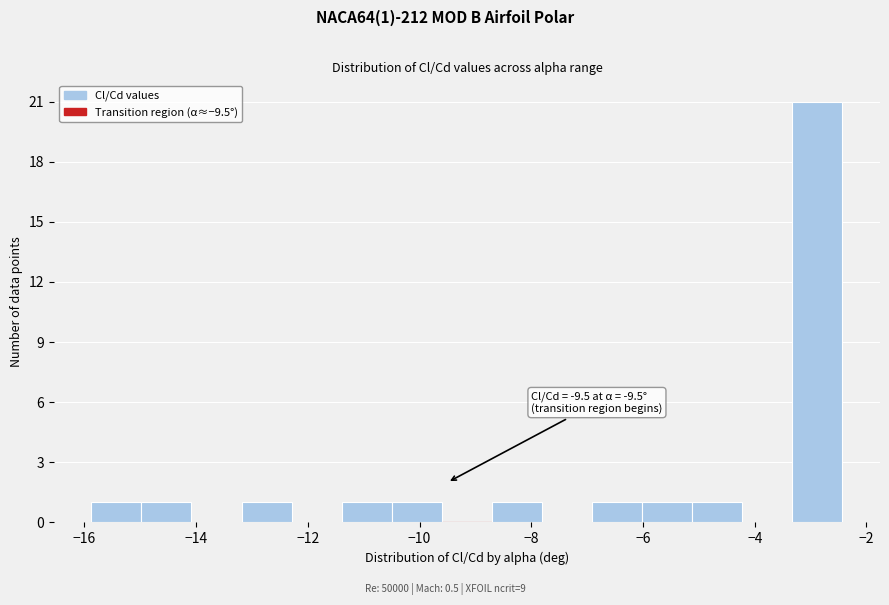

Which range on the x-axis has the tallest bar?

-3.4 to -2.4